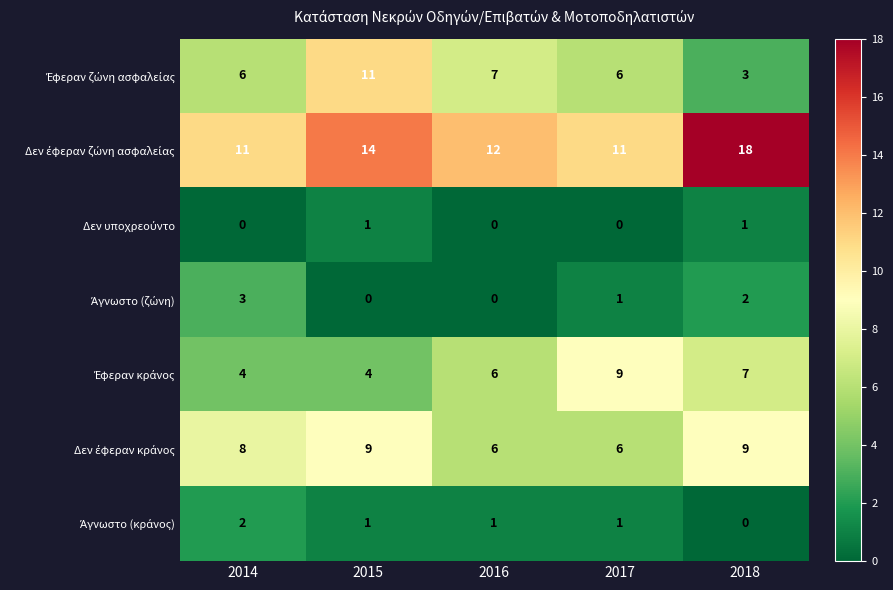

At which category does the chart reach its peak across all series?

2018